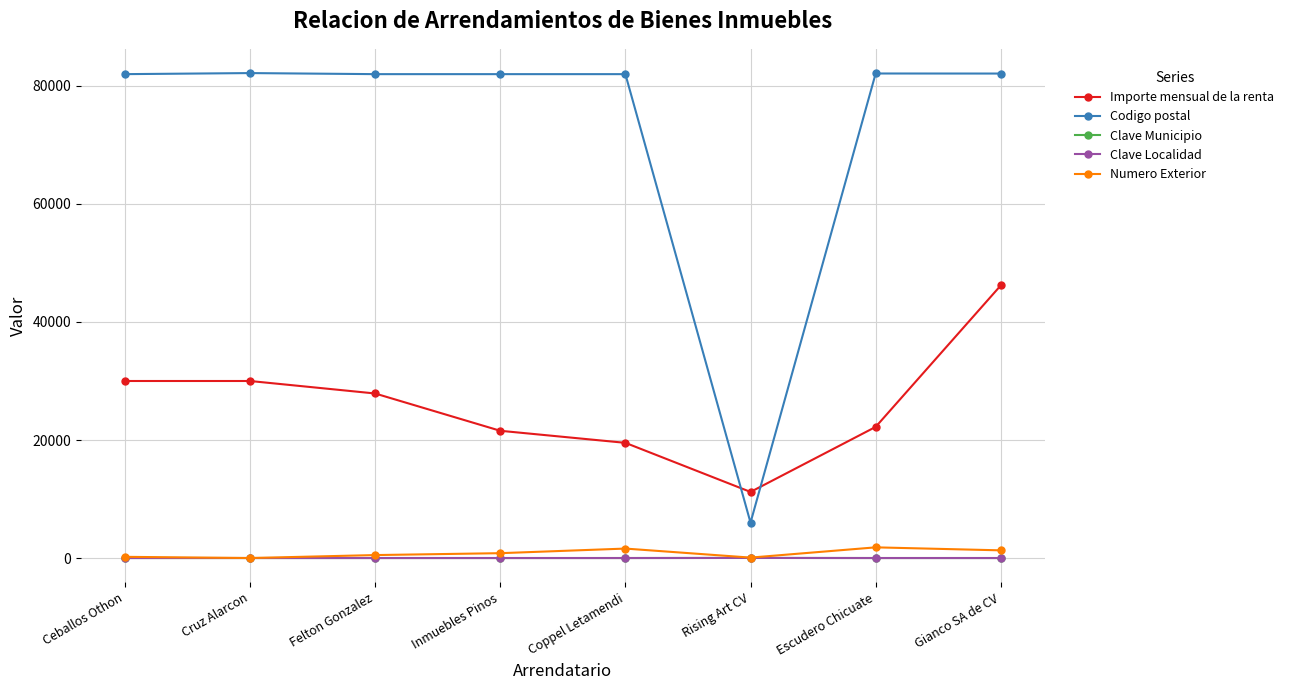

Does the chart have visible grid lines?

Yes